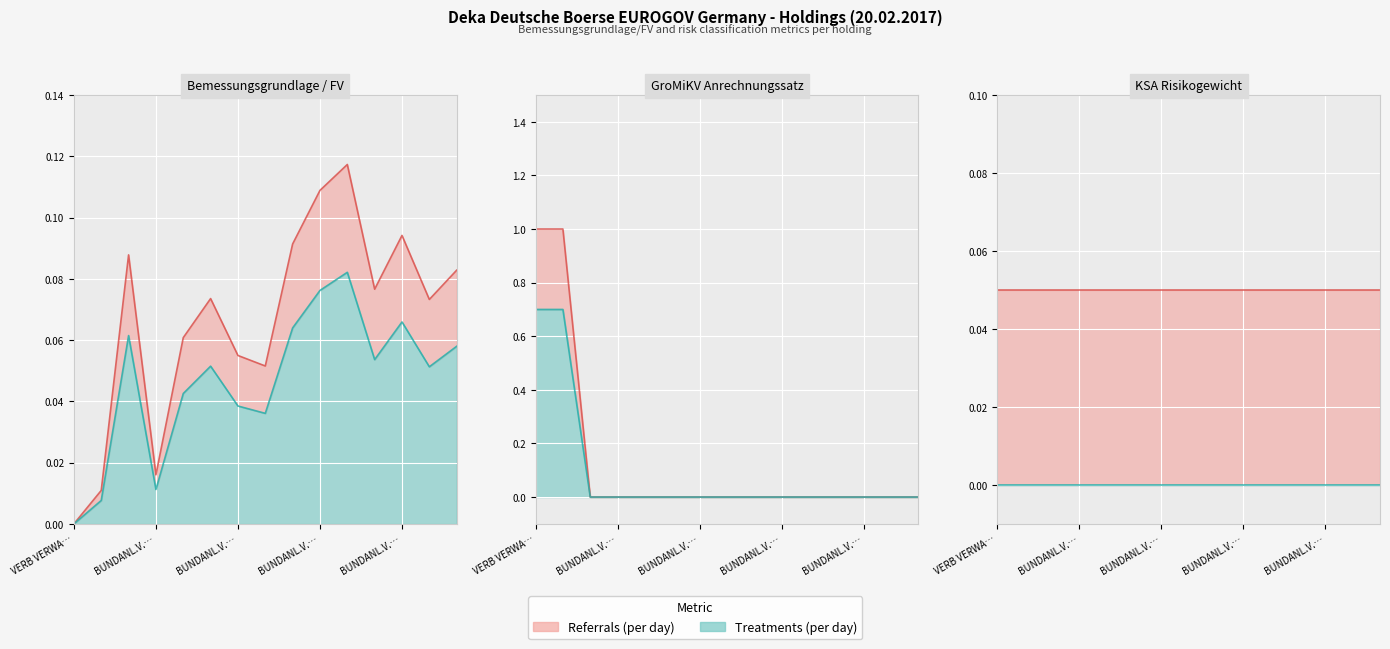

The Bemessungsgrundlage / FV series shows 0.1 at BUNDANL.V. 07/39 I. True or false?

True